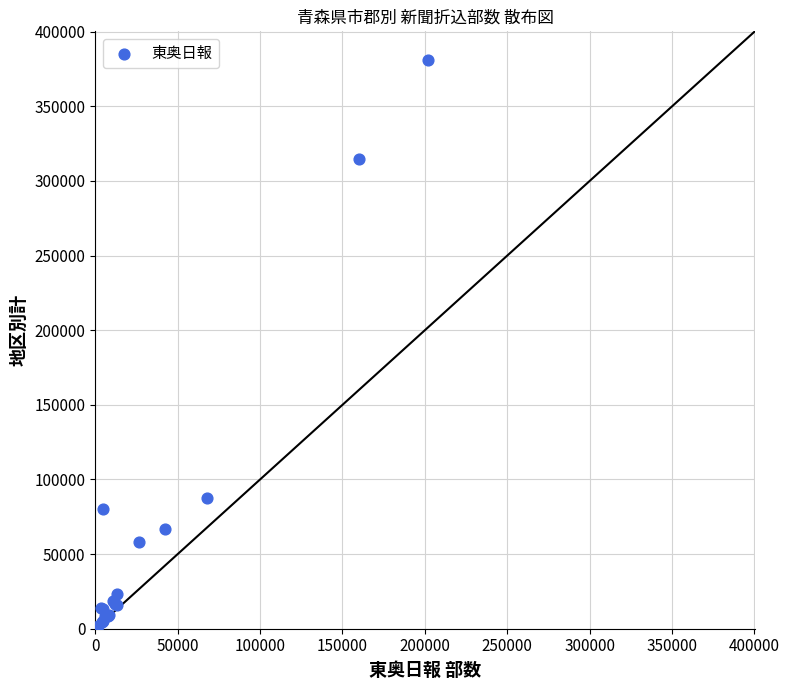

What Y value in the scatter plot is closest to 191560?

87410